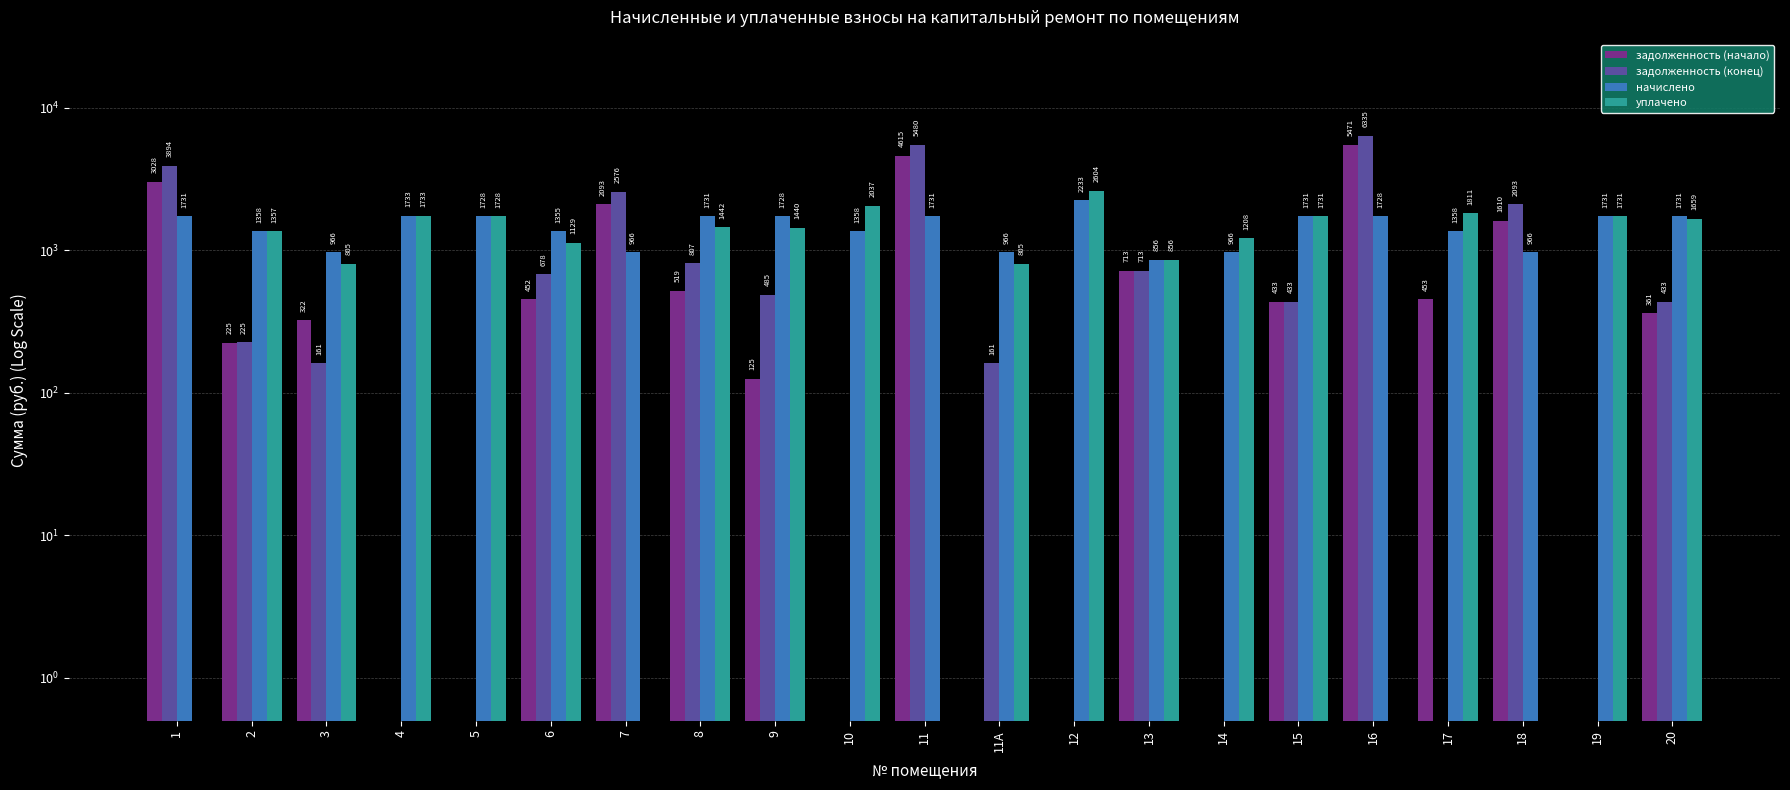

What position from the right is 6?

16